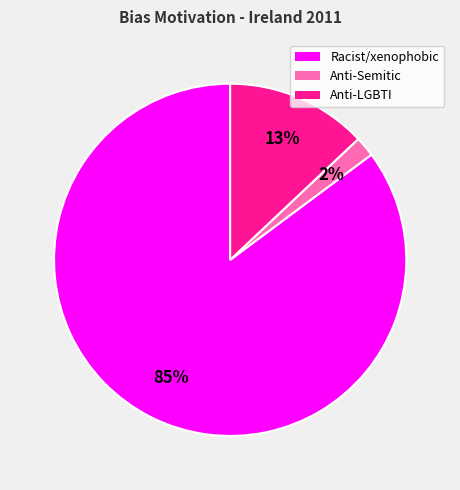

Is there a majority slice in this chart?

Yes